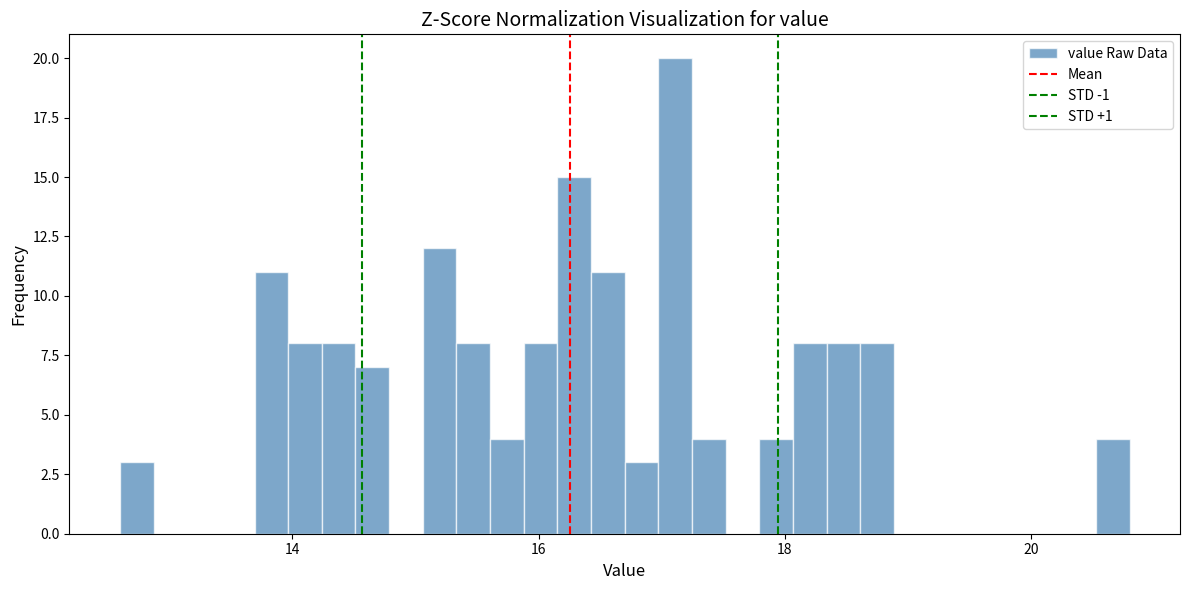

Read against the x-axis, roughly where is the centre of the tallest bar?

17.2